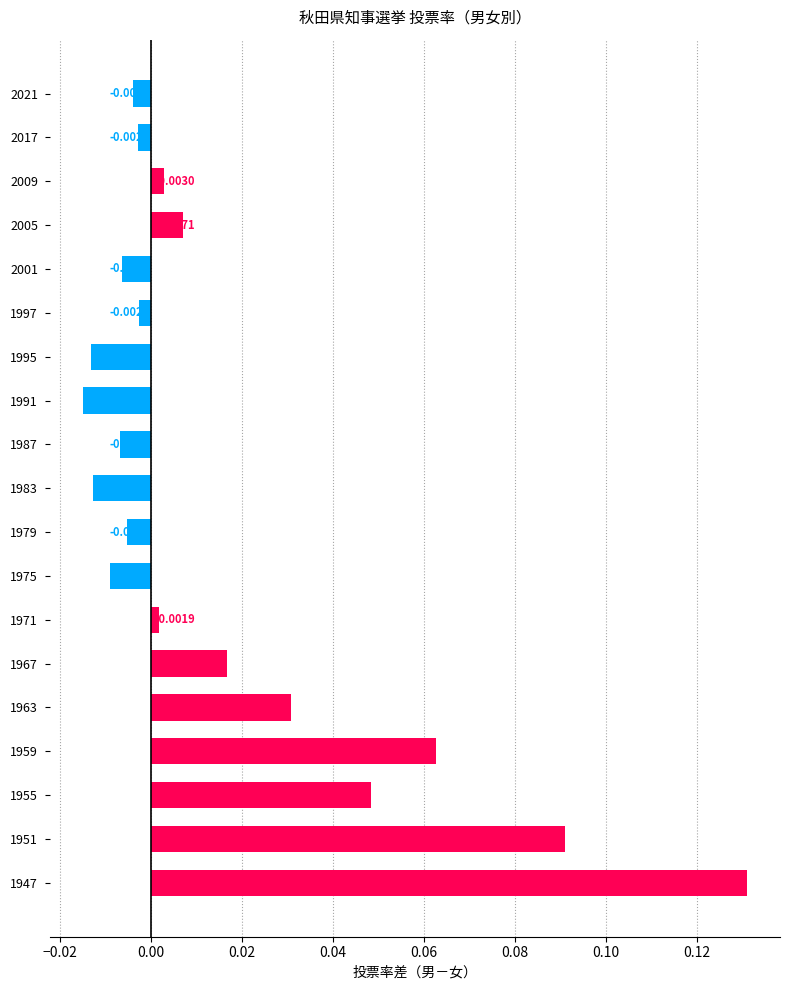

What is the sum of all values?

0.3